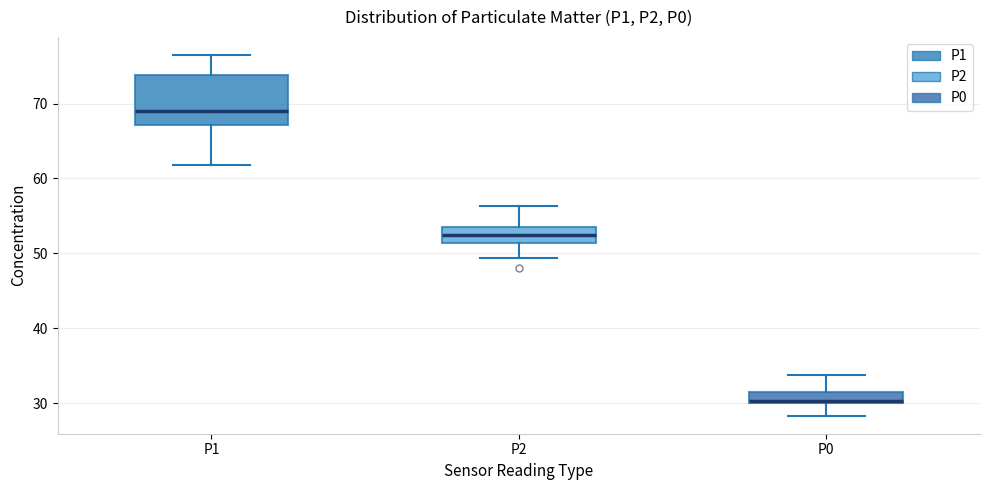

Comparing the boxes themselves (not the whiskers), which one is the tallest?

P1